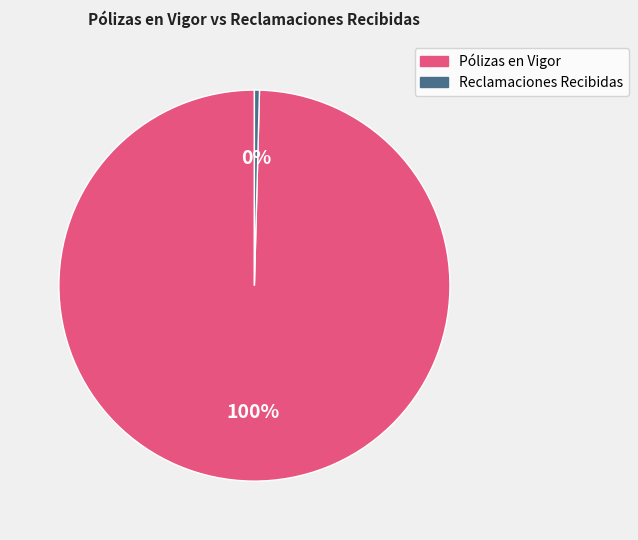

Combined, do Reclamaciones Recibidas and Pólizas en Vigor account for over 50%?

Yes